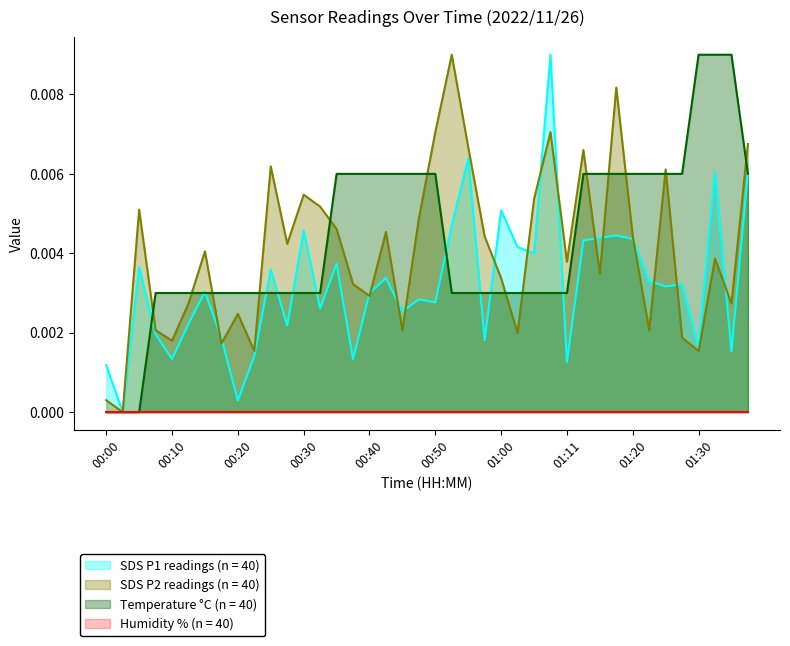

How many intersections are there between SDS_P2 and SDS_P1?

16